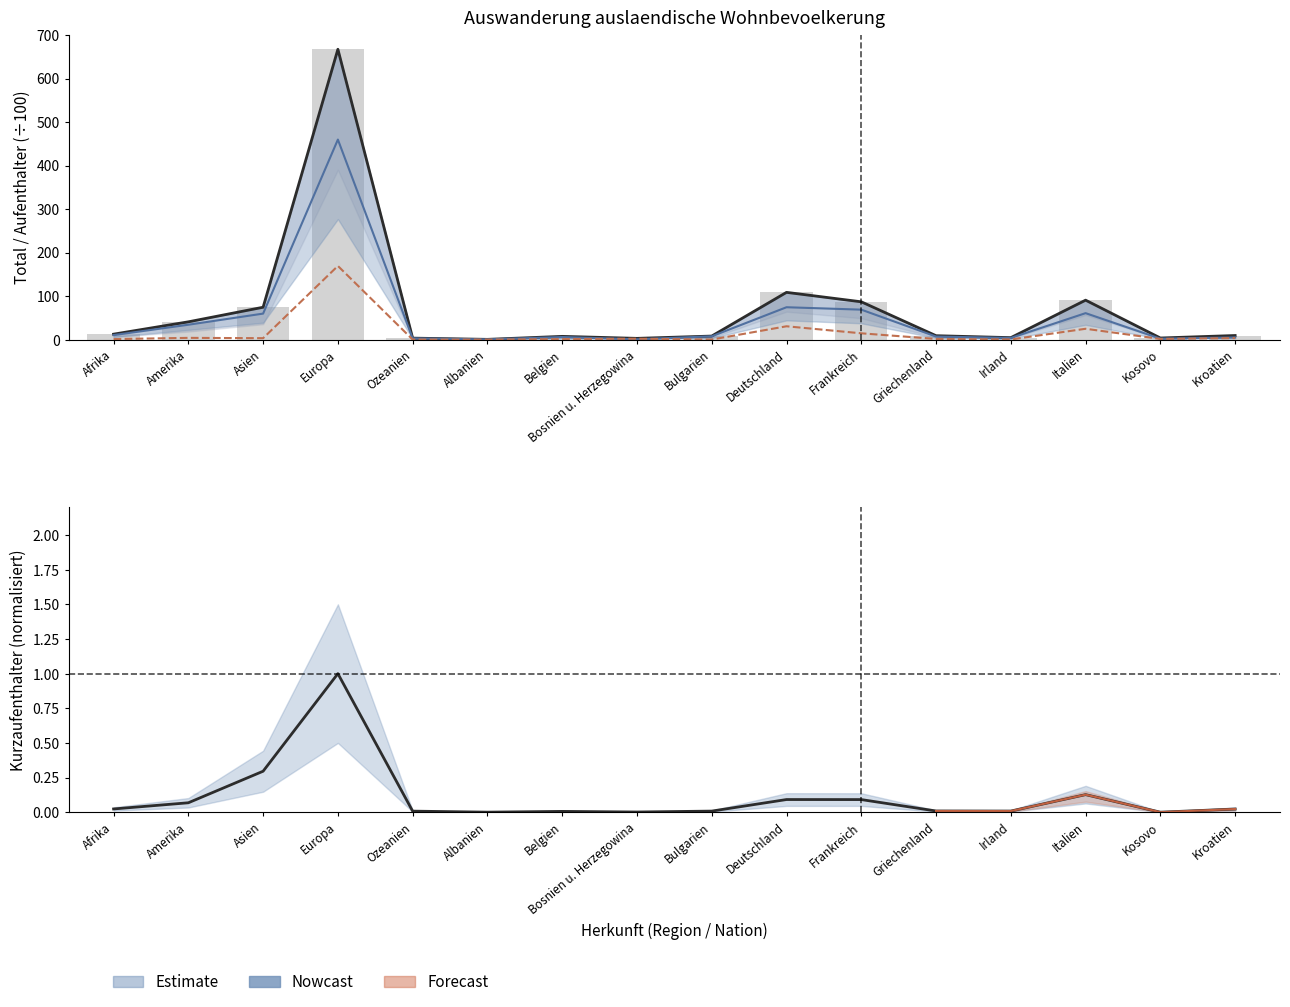

Which series has the largest total across all categories?

Total staendig